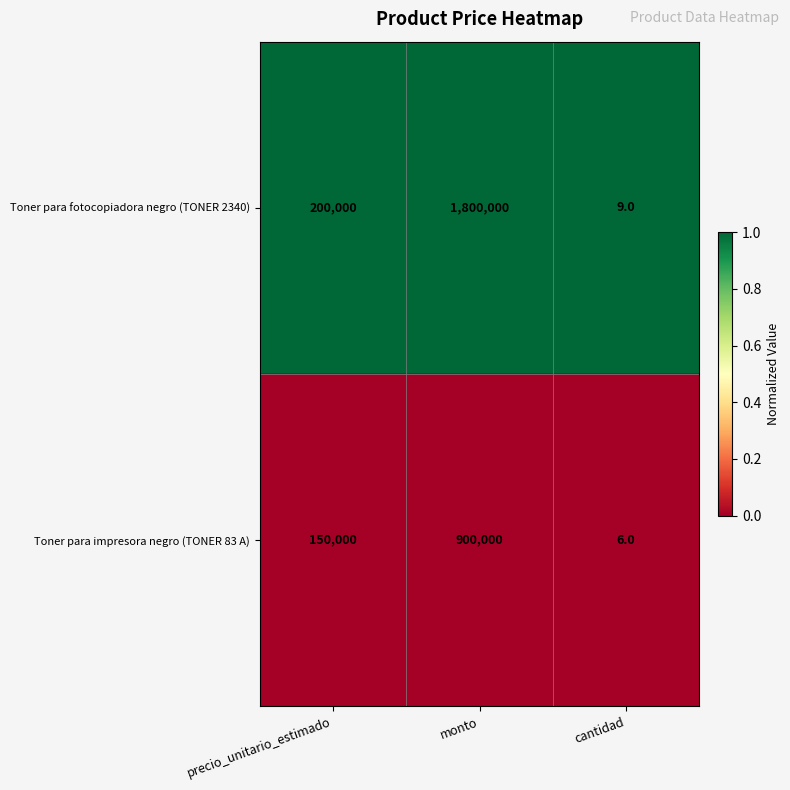

Rank the series at monto from highest to lowest value.

Toner para fotocopiadora negro (TONER 2340), Toner para impresora negro (TONER 83 A)